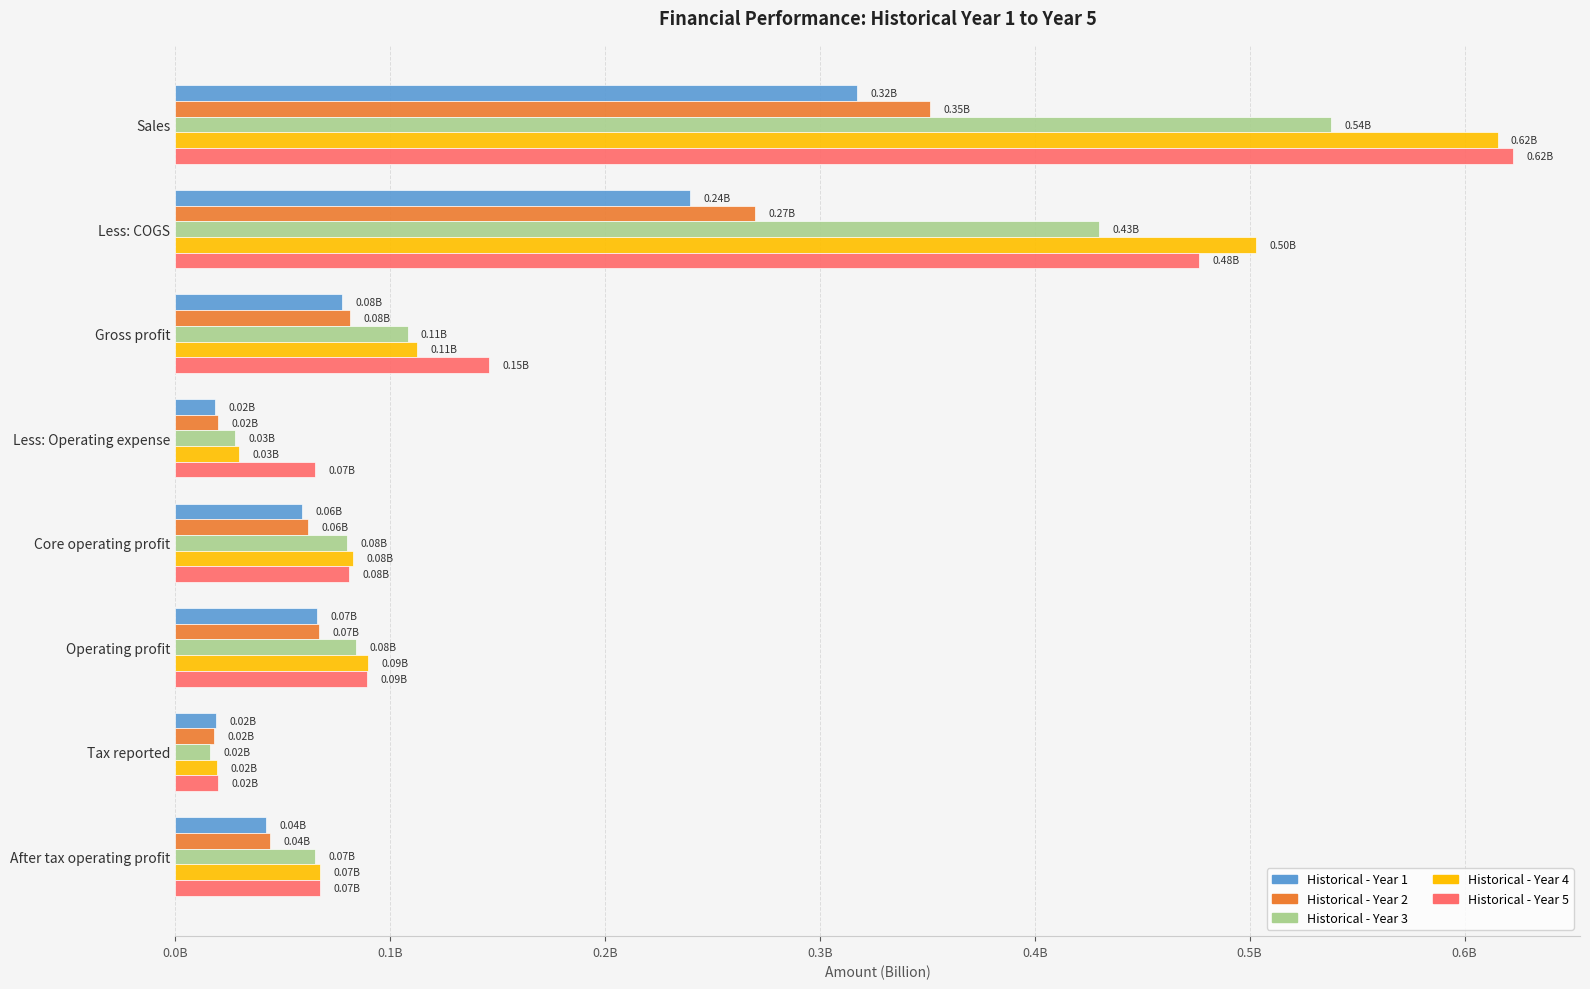

What are all the series names shown in the legend?

Historical - Year 1, Historical - Year 2, Historical - Year 3, Historical - Year 4, Historical - Year 5